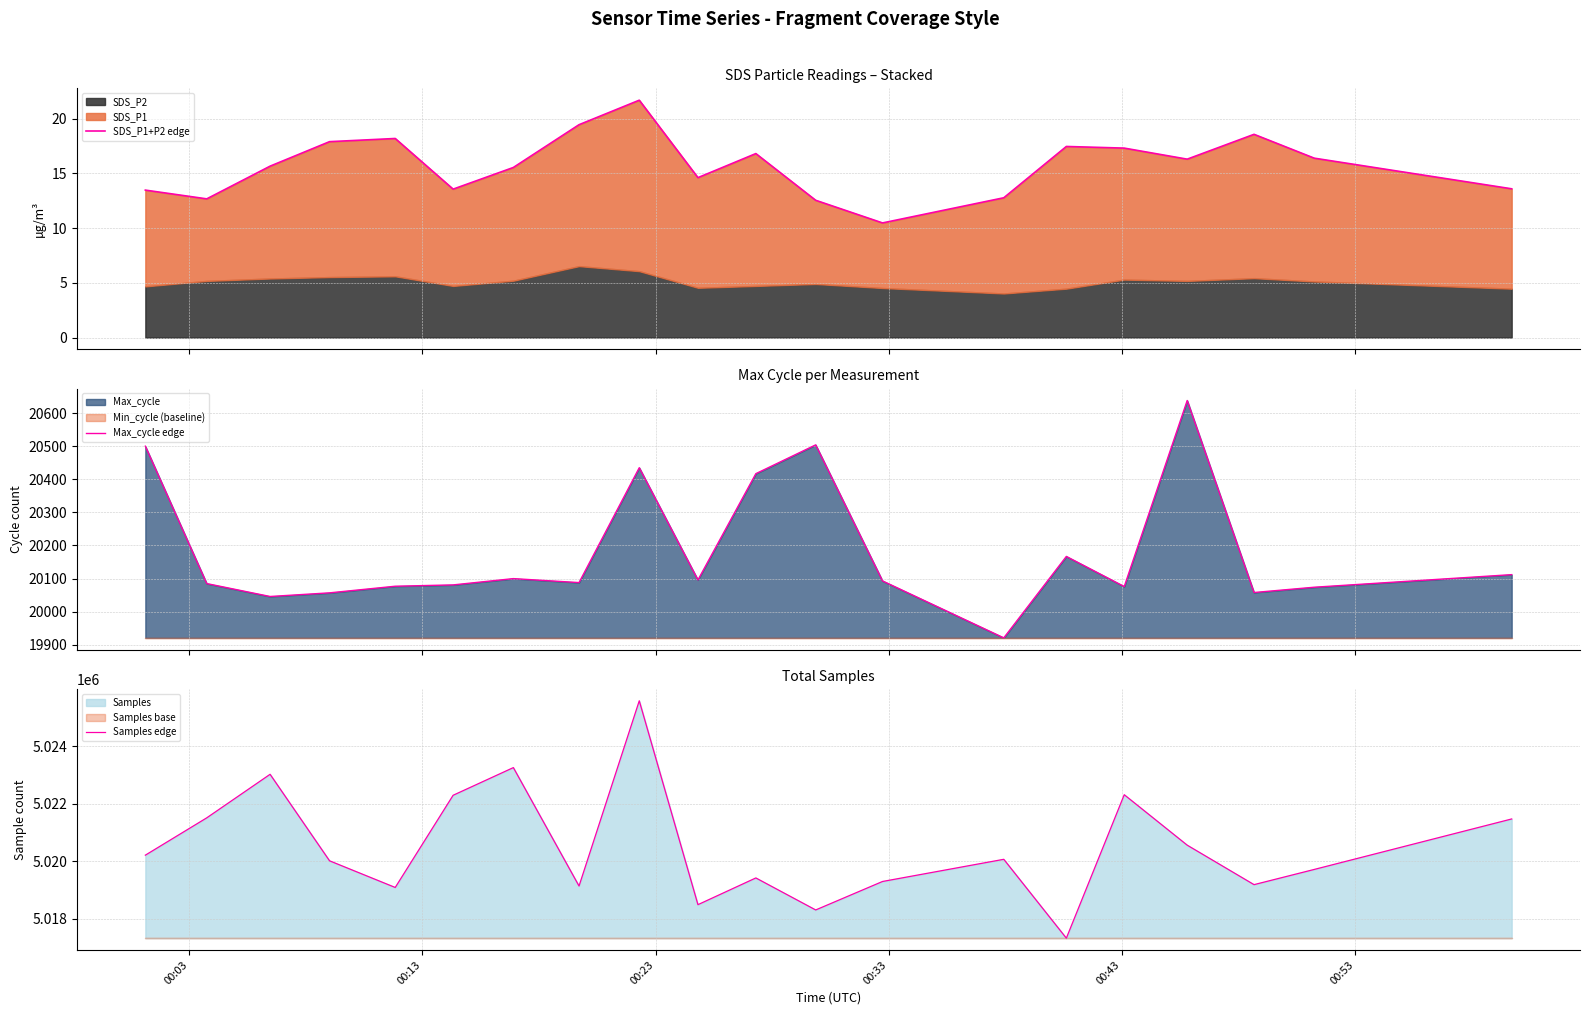

What is the maximum value for Max_cycle edge?

20638